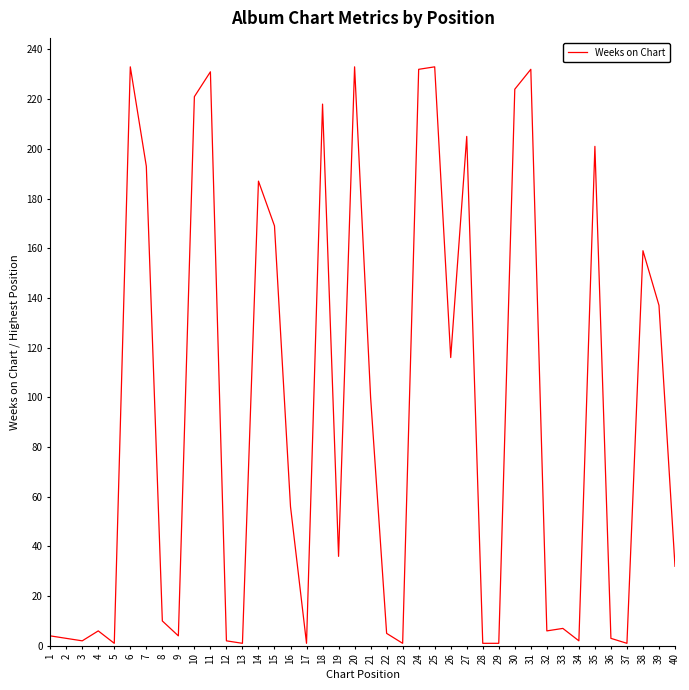

What is the maximum value shown in the chart?

233